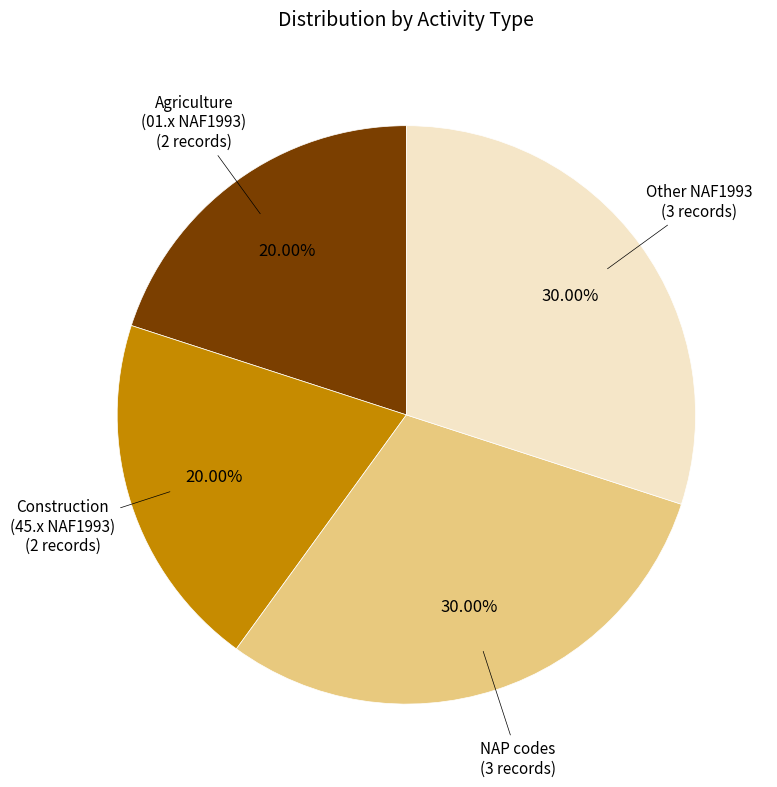

Does any single category account for the majority?

No